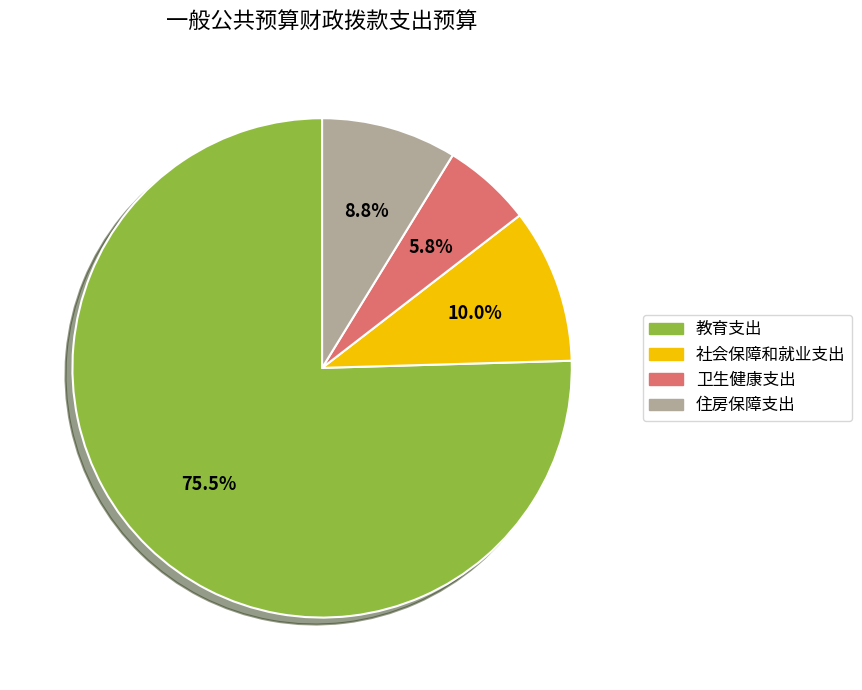

To the nearest percent, what is the difference between the 社会保障和就业支出 and 教育支出 slice percentages?

65%